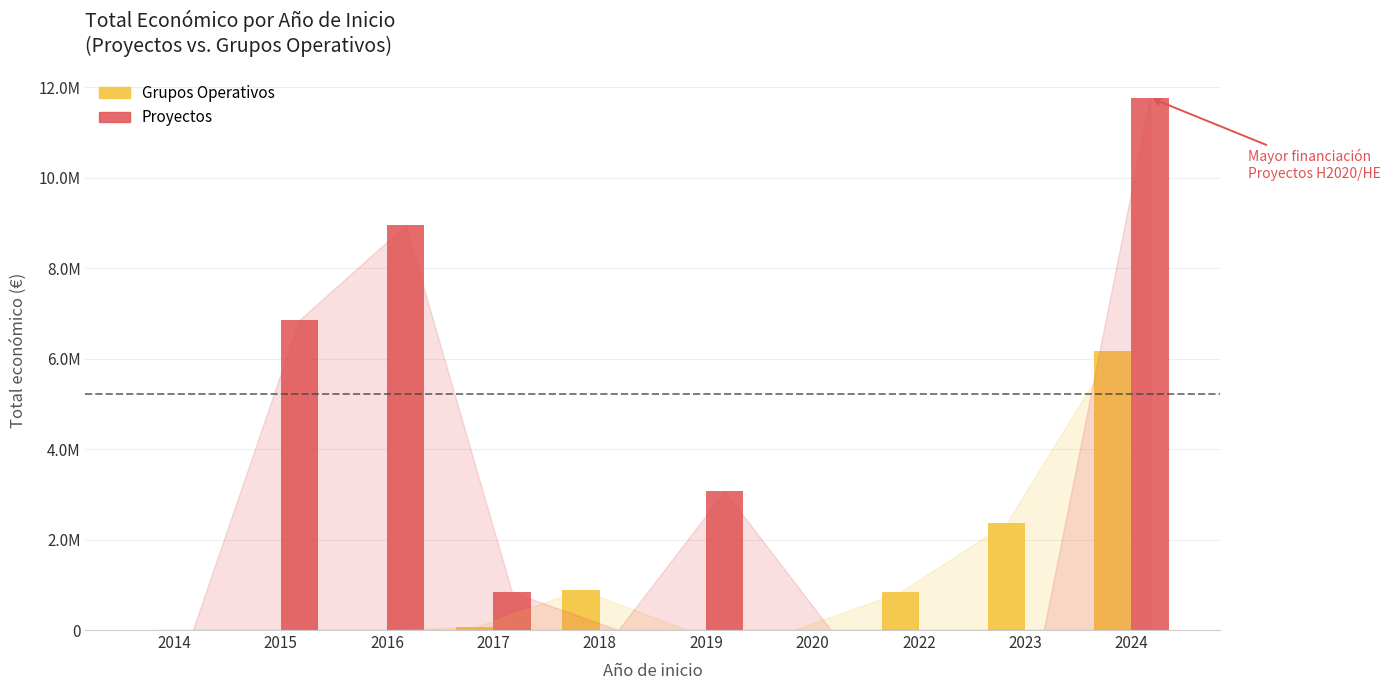

Rank the series at 2019 from lowest to highest value.

Grupos Operativos, Proyectos